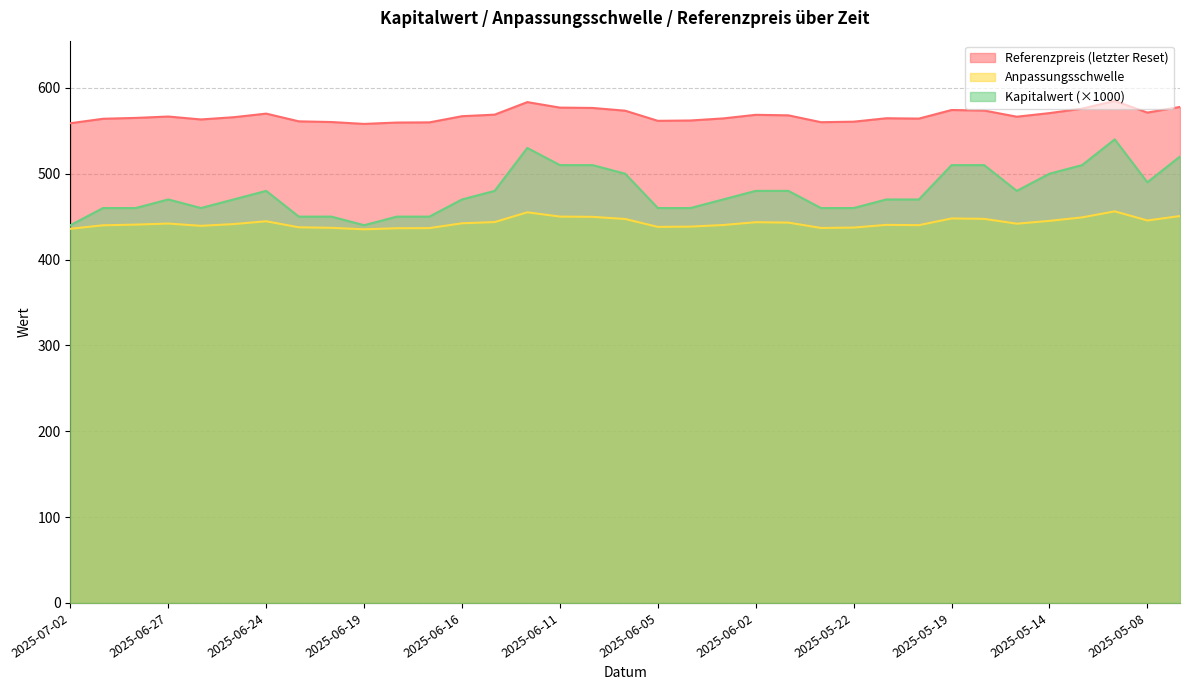

What is the maximum value shown in the chart?

584.8